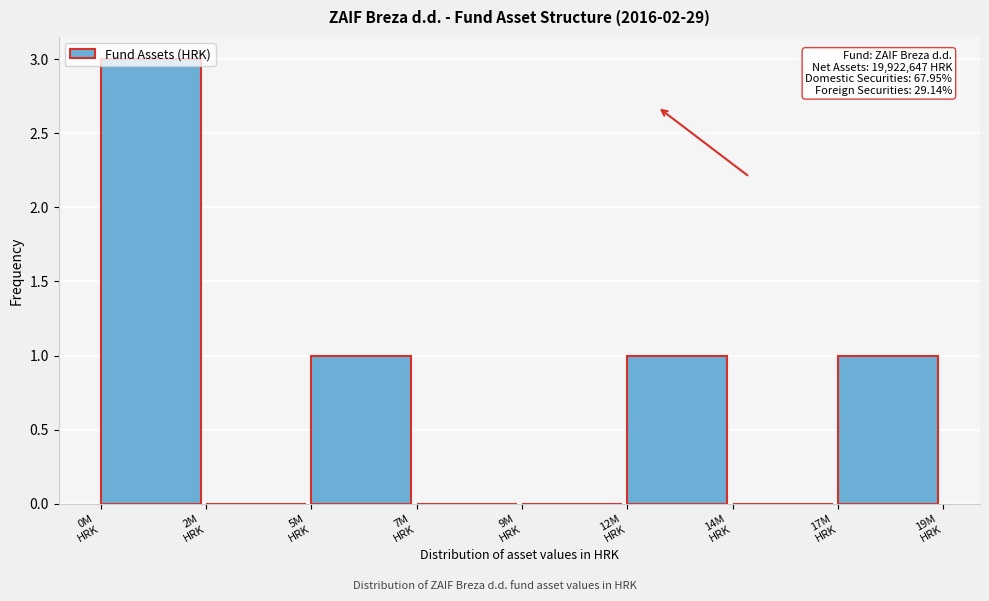

What is the sum of all values?

6